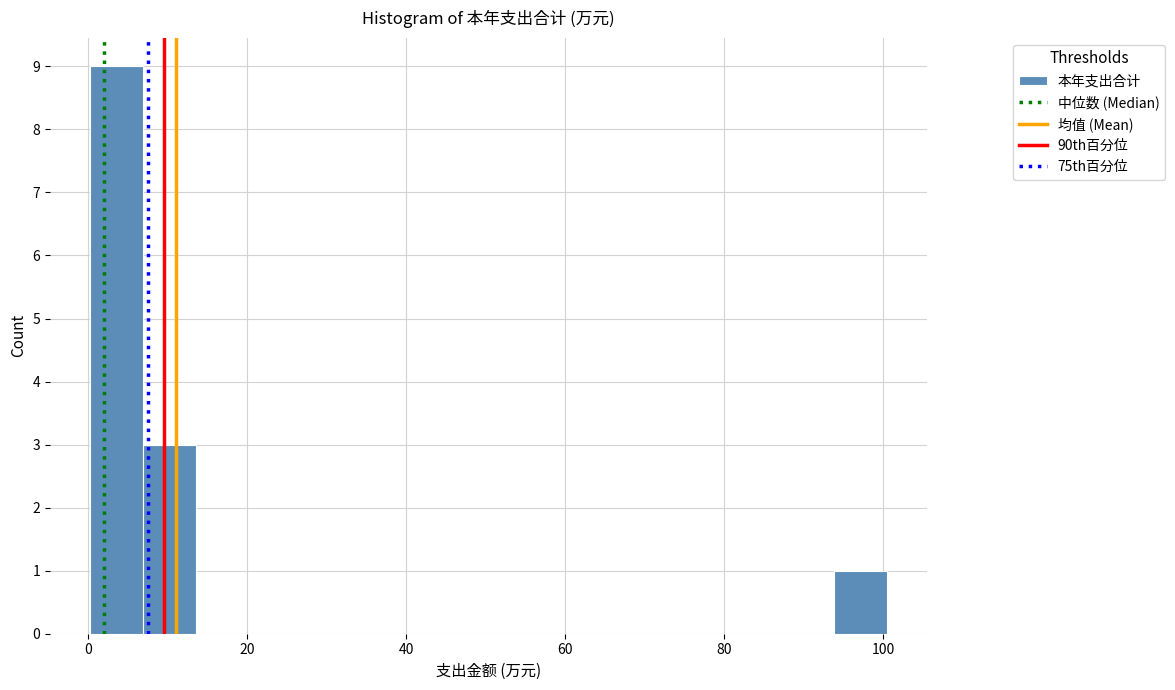

Read against the x-axis, roughly where is the centre of the tallest bar?

4